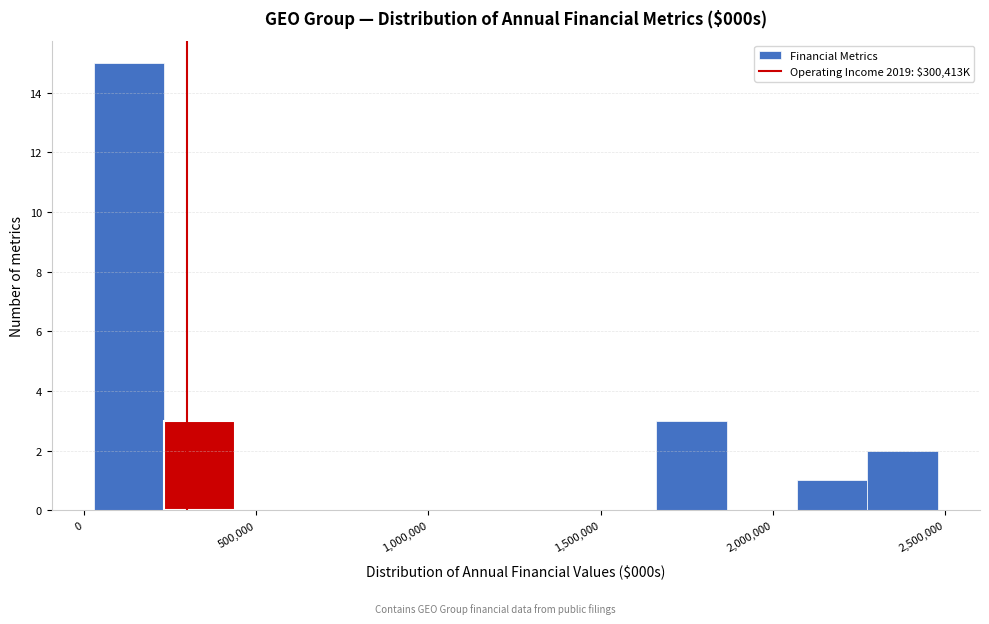

Reading left to right, transcribe this chart: for each bar, give the range it covers on the x-axis and its height. Neither the bar edges nor the heights are printed on the chart, so give them approximately, as read against the axes.

50000 to 250000: 15
250000 to 450000: 3
450000 to 650000: 0
650000 to 850000: 0
850000 to 1050000: 0
1050000 to 1250000: 0
1250000 to 1450000: 0
1450000 to 1650000: 0
1650000 to 1850000: 3
1850000 to 2050000: 0
2050000 to 2250000: 1
2250000 to 2500000: 2